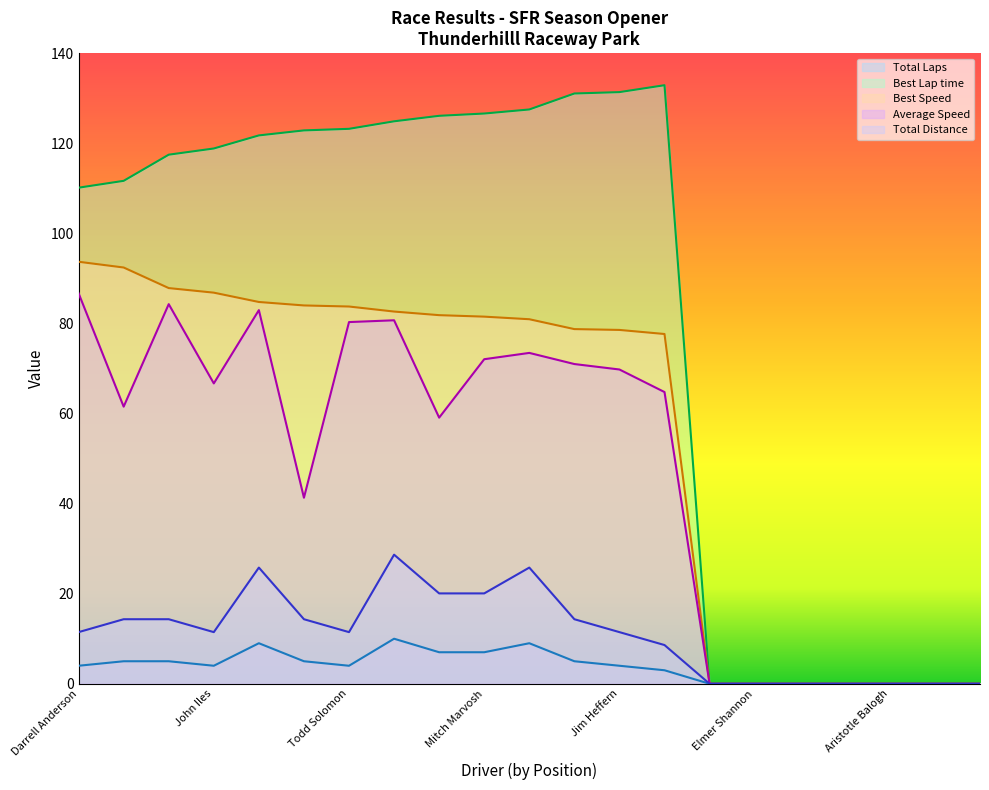

Which has a higher value, Patrick Casey or Matthew Insley?

Patrick Casey